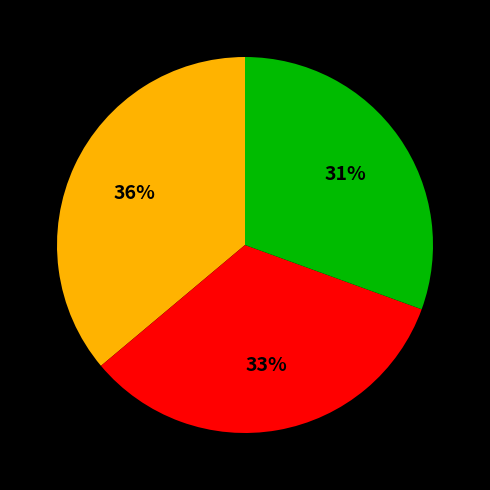

Is there a majority slice in this chart?

No